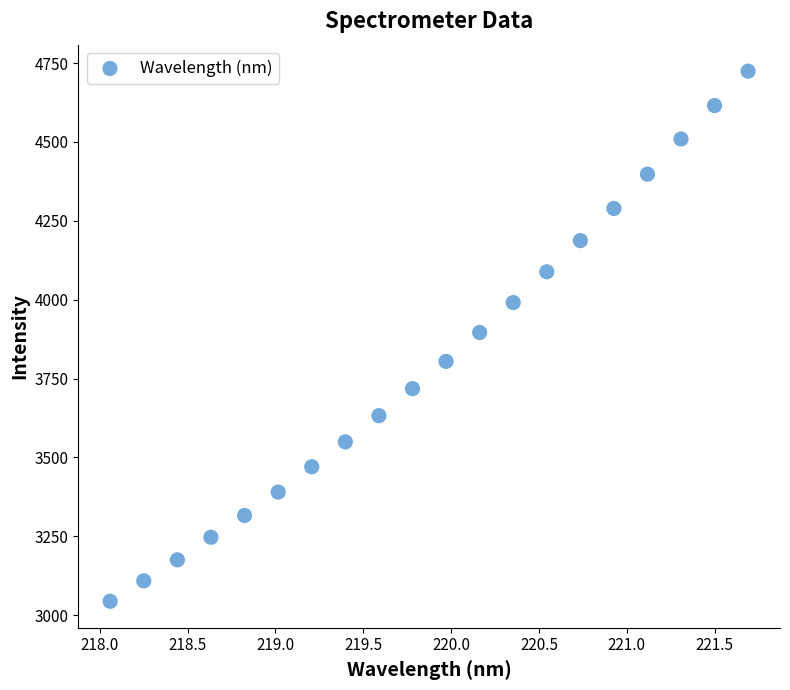

What is the range of Y values (max minus min)?

1680.5